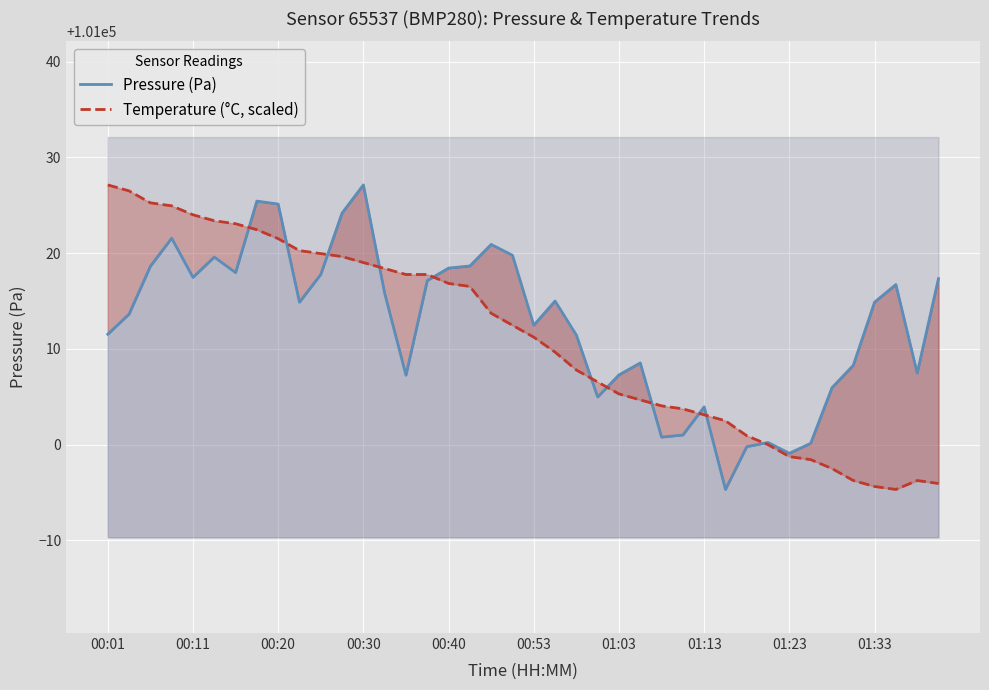

Reading left to right, list all the values displayed in this chart.

Pressure (Pa): 101011.5	101013.6	101018.6	101021.6	101017.5	101019.6	101018.0	101025.4	101025.1	101014.9	101017.8	101024.2	101027.1	101015.8	101007.2	101017.1	101018.4	101018.7	101020.9	101019.8	101012.5	101015.0	101011.4	101005.0	101007.3	101008.5	101000.8	101001.0	101003.9	100995.3	100999.8	101000.2	100999.1	101000.1	101005.9	101008.3	101014.9	101016.7	101007.5	101017.3
Temperature (°C, scaled): 101027.1	101026.5	101025.3	101024.9	101024.0	101023.4	101023.1	101022.5	101021.5	101020.3	101020.0	101019.6	101019.0	101018.4	101017.8	101017.8	101016.8	101016.5	101013.7	101012.5	101011.2	101009.7	101007.8	101006.5	101005.3	101004.7	101004.0	101003.7	101003.1	101002.5	101000.9	101000.0	100998.7	100998.4	100997.5	100996.2	100995.6	100995.3	100996.2	100995.9